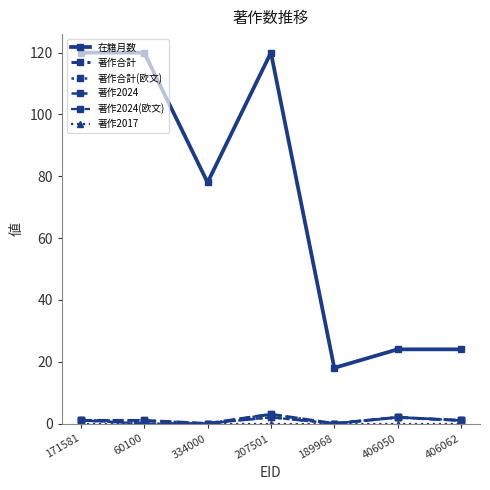

What is the label of the 7th point from the right?

171581